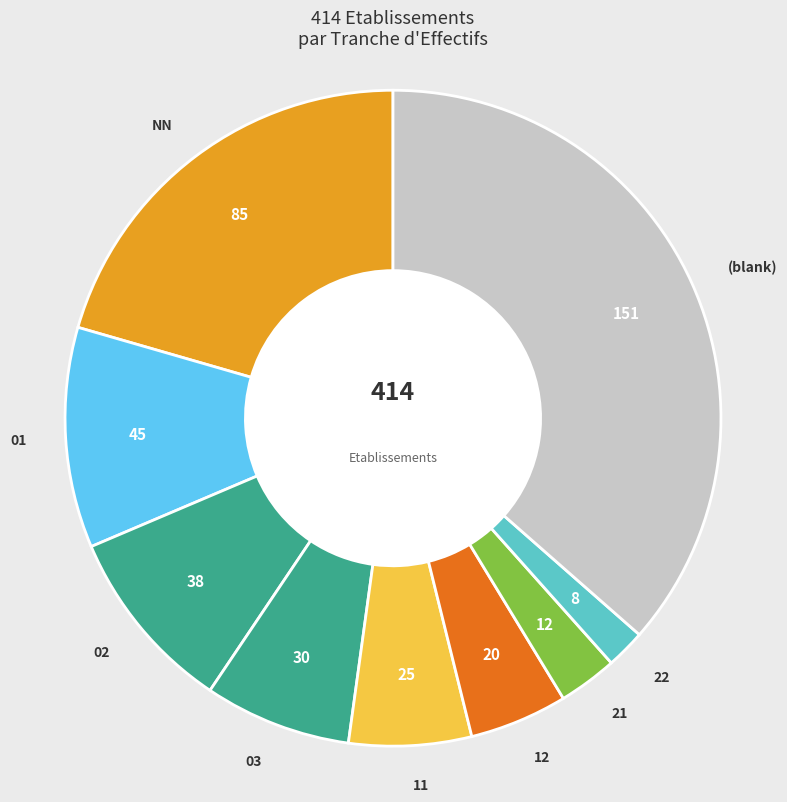

How many segments does this pie chart have?

9